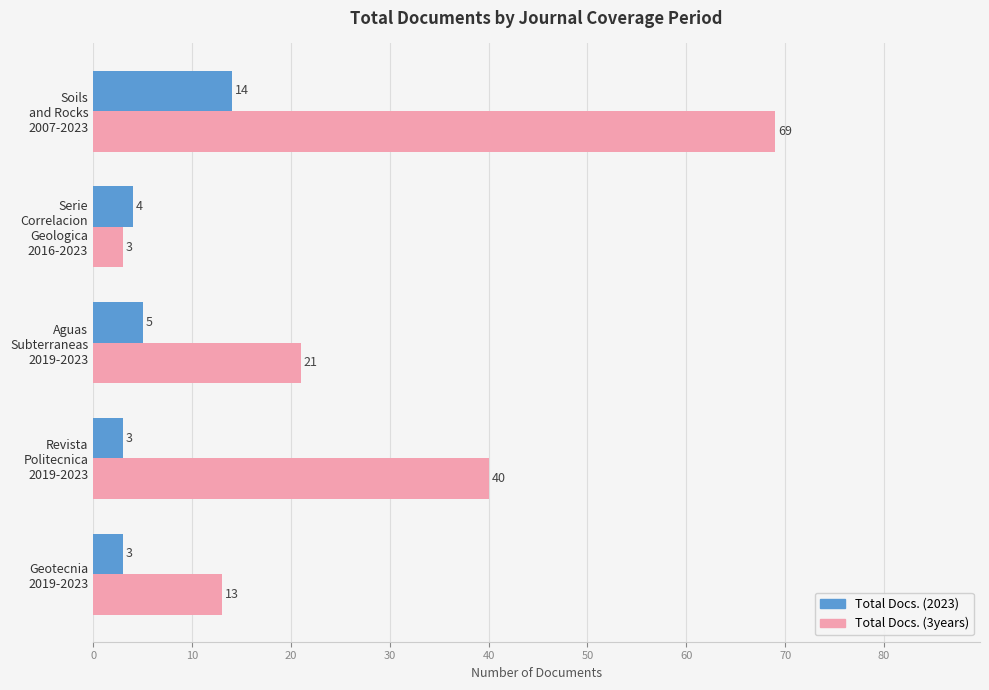

What is the lowest value of the Total Docs. (2023) series?

3